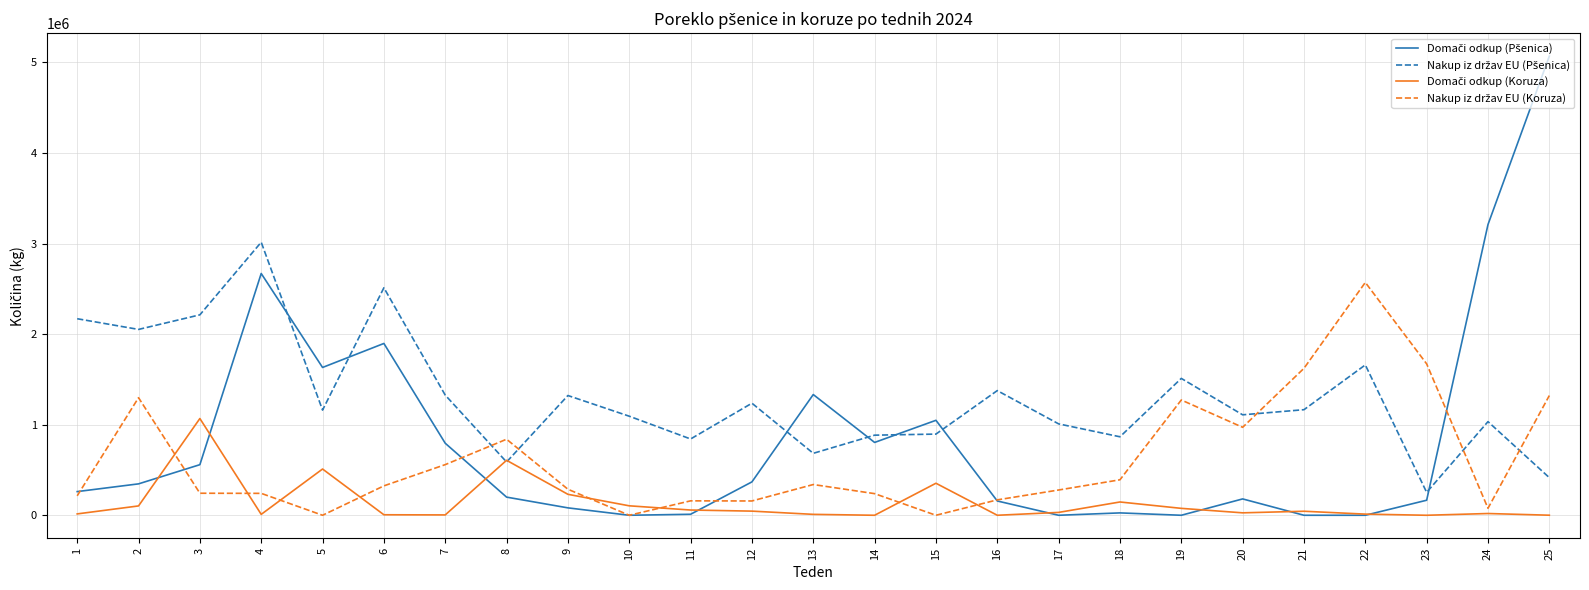

How many lines are shown in the chart?

4